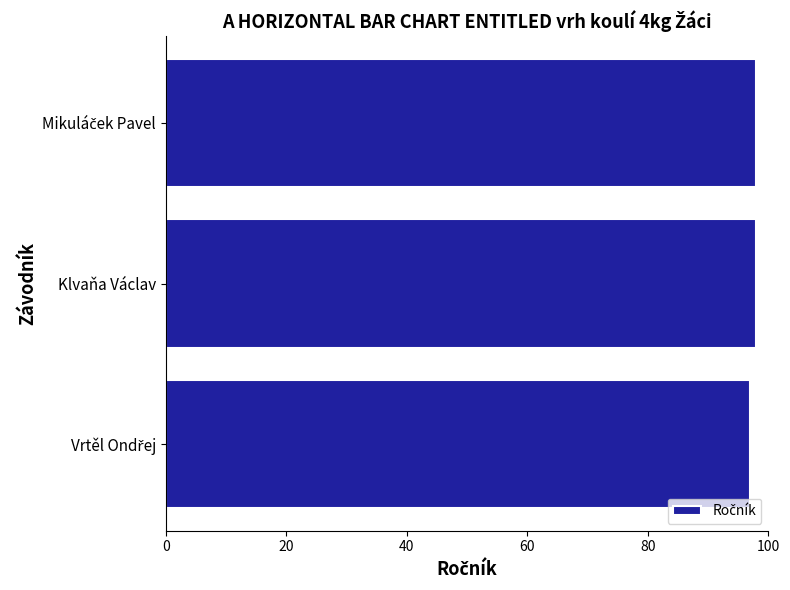

The value at Klvaňa Václav is 98. True or false?

True